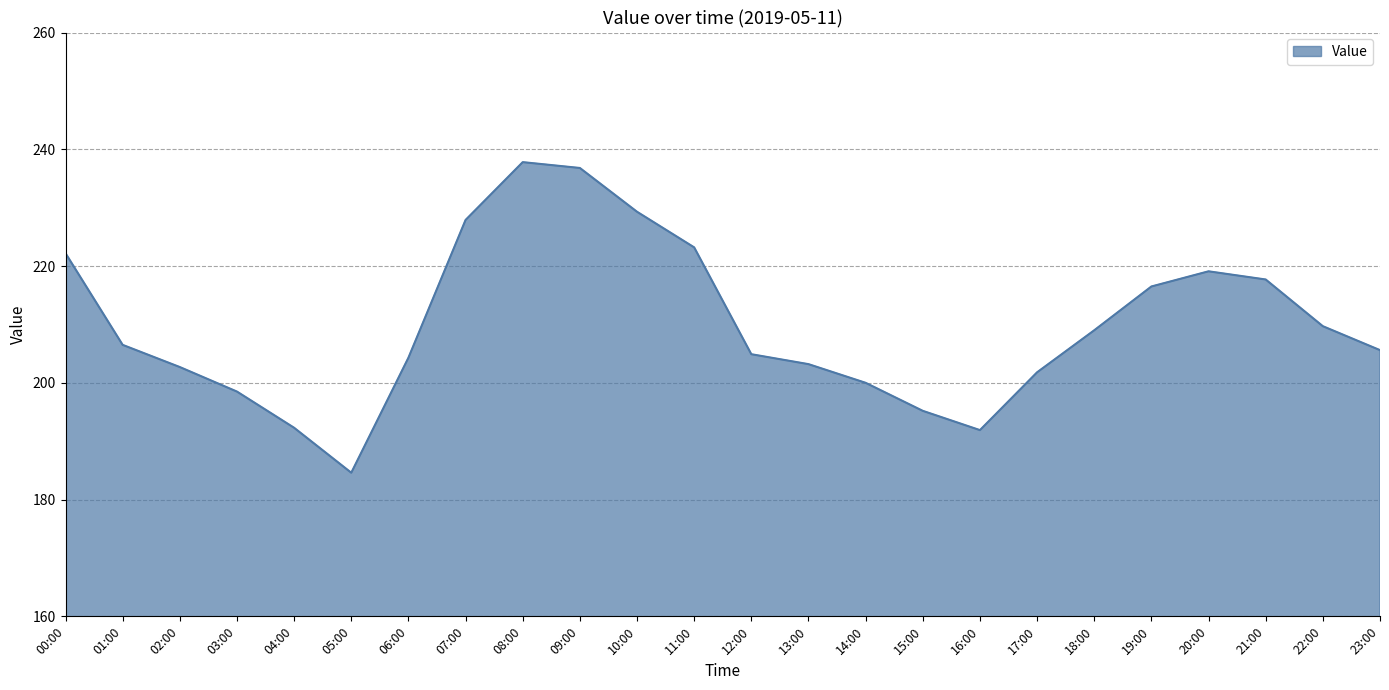

The chart shows a value of 288.6 at 19:00. True or false?

False